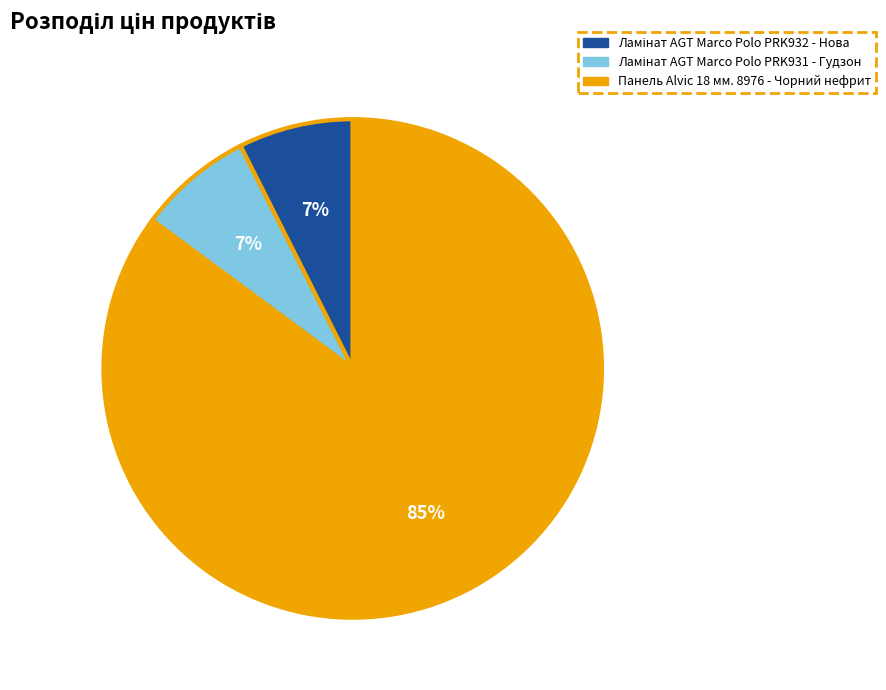

To the nearest percent, what is the average slice percentage?

33%